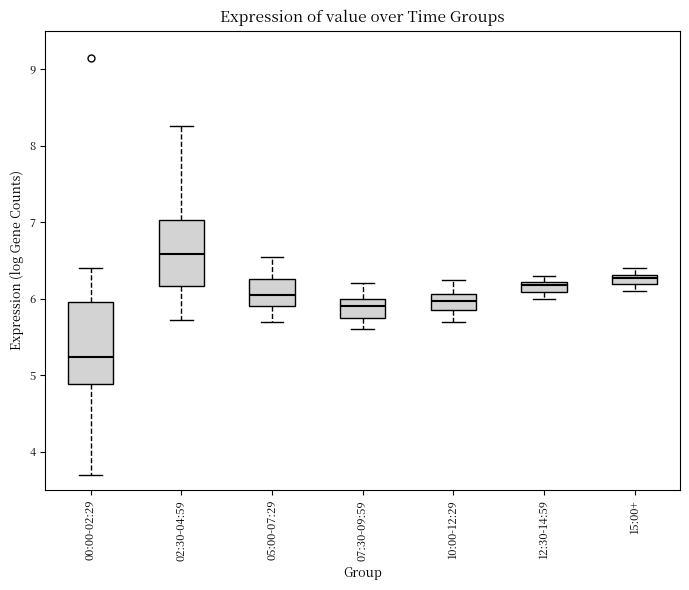

Which box's median line is the highest?

02:30-04:59